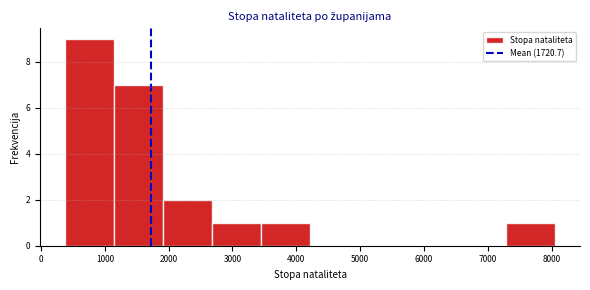

Reading left to right, list every bar in this chart as the range it spans on the x-axis followed by its height. Neither the bar edges nor the heights are printed on the chart, so give them approximately, as read against the axes.

400 to 1100: 9
1100 to 1900: 7
1900 to 2700: 2
2700 to 3400: 1
3400 to 4200: 1
4200 to 5000: 0
5000 to 5800: 0
5800 to 6500: 0
6500 to 7300: 0
7300 to 8100: 1